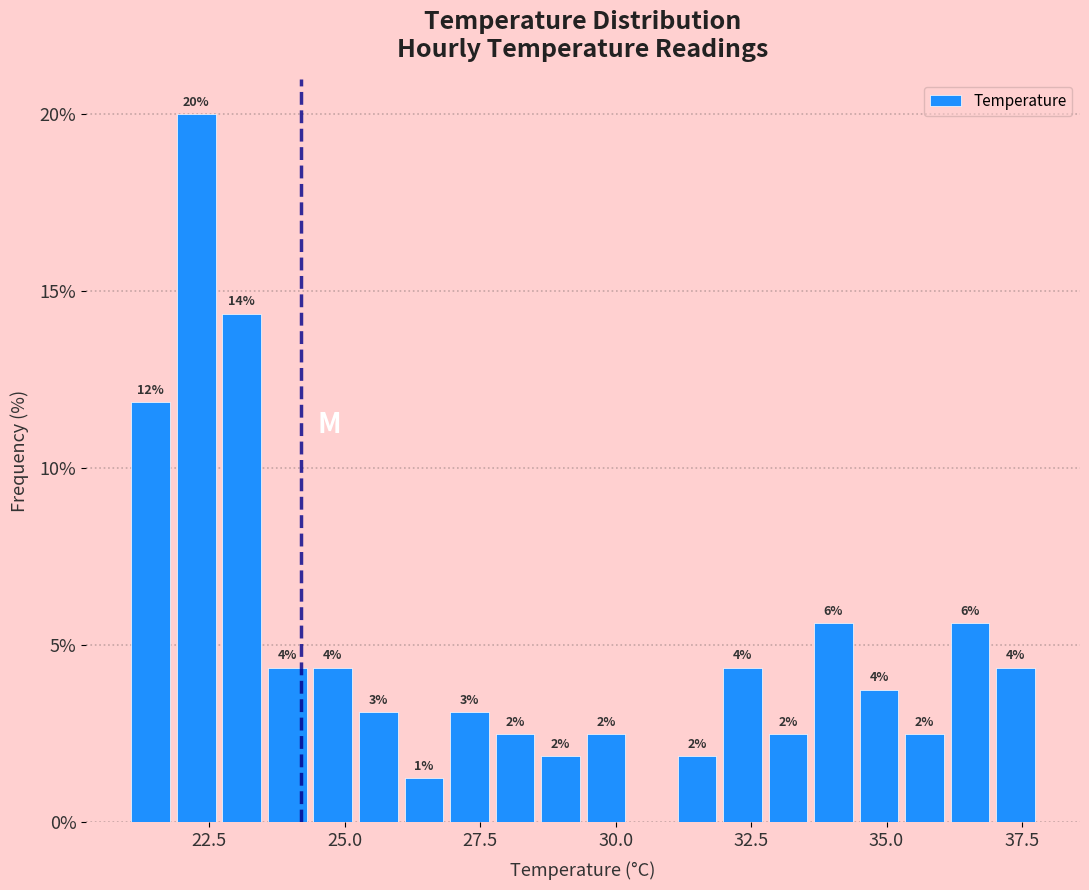

Read against the x-axis, roughly where is the centre of the tallest bar?

22.5